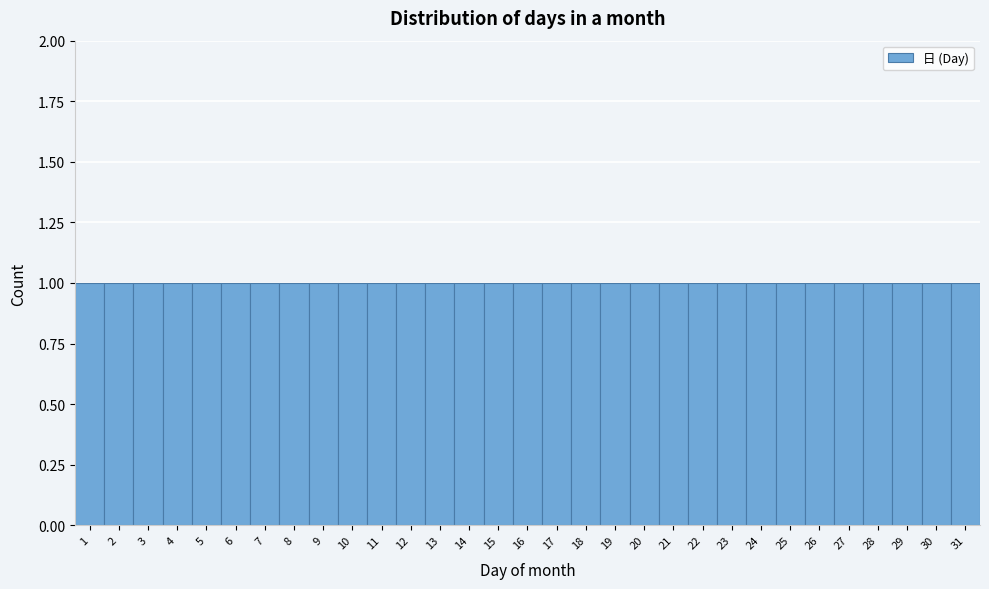

Reading left to right, list every bar in this chart as the range it spans on the x-axis followed by its height. The values are not printed on the chart, so give them approximately, as read against the axis.

0.5 to 1.5: 1
1.5 to 2.5: 1
2.5 to 3.5: 1
3.5 to 4.5: 1
4.5 to 5.5: 1
5.5 to 6.5: 1
6.5 to 7.5: 1
7.5 to 8.5: 1
8.5 to 9.5: 1
9.5 to 10.5: 1
10.5 to 11.5: 1
11.5 to 12.5: 1
12.5 to 13.5: 1
13.5 to 14.5: 1
14.5 to 15.5: 1
15.5 to 16.5: 1
16.5 to 17.5: 1
17.5 to 18.5: 1
18.5 to 19.5: 1
19.5 to 20.5: 1
20.5 to 21.5: 1
21.5 to 22.5: 1
22.5 to 23.5: 1
23.5 to 24.5: 1
24.5 to 25.5: 1
25.5 to 26.5: 1
26.5 to 27.5: 1
27.5 to 28.5: 1
28.5 to 29.5: 1
29.5 to 30.5: 1
30.5 to 31.5: 1